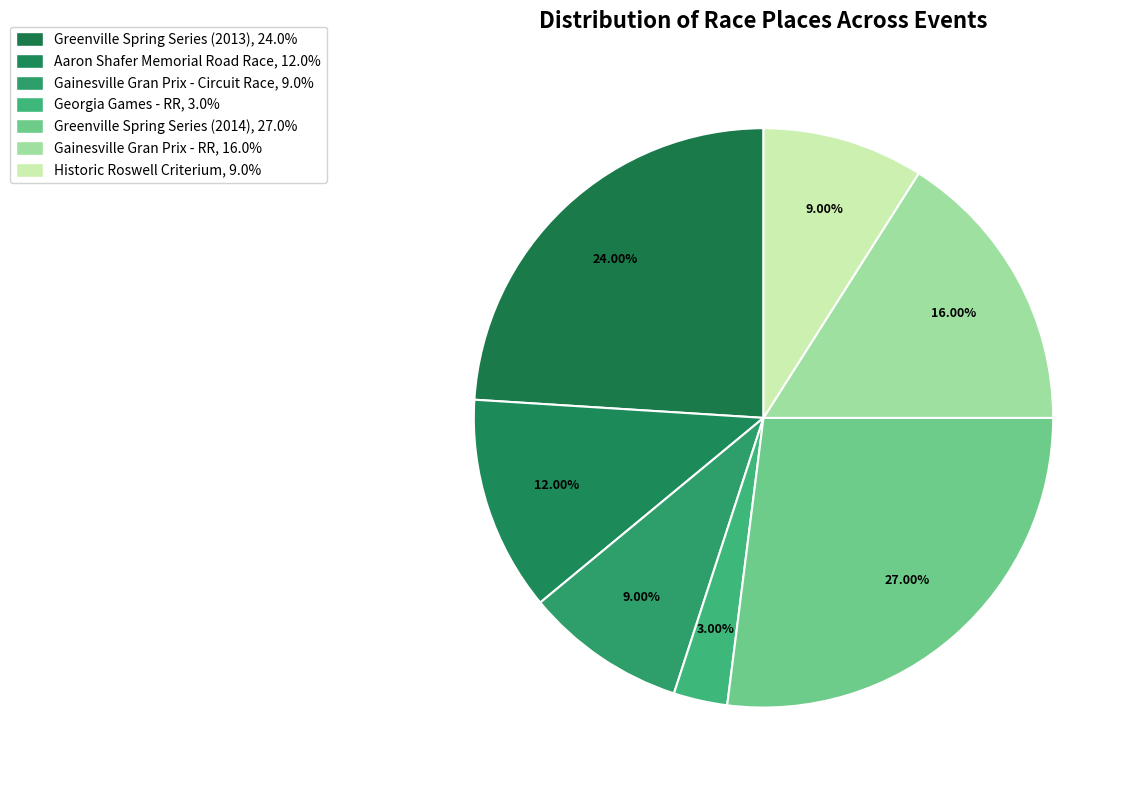

To the nearest percent, what is the average slice percentage?

14%